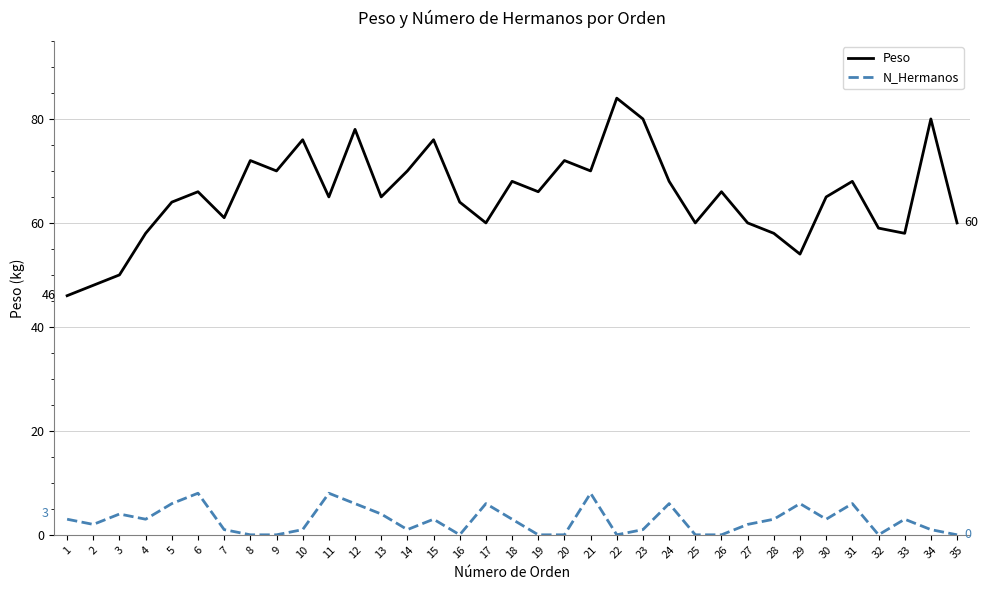

Which series has the largest total across all categories?

Peso